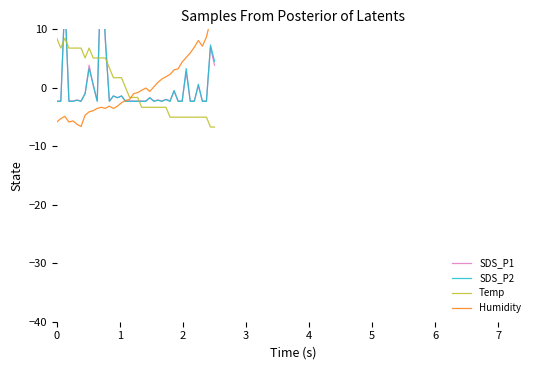

True or false: SDS_P2 and Temp intersect in this chart.

True